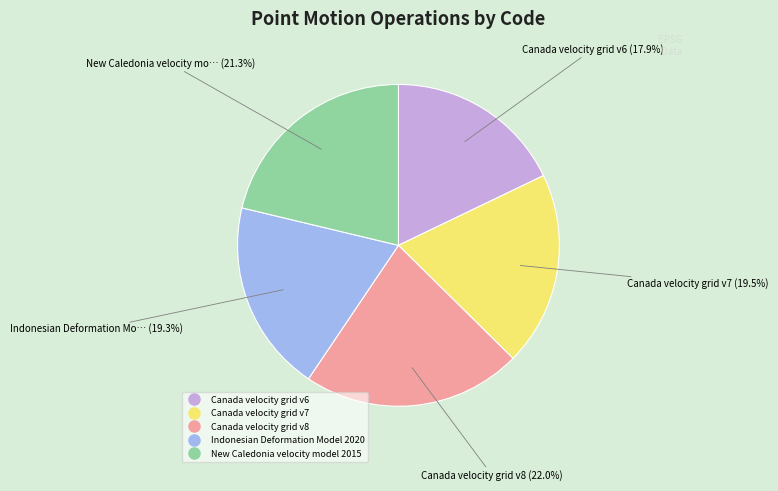

What is the ratio of the value at Canada velocity grid v7 to the value at Indonesian Deformation Model 2020?

1.0